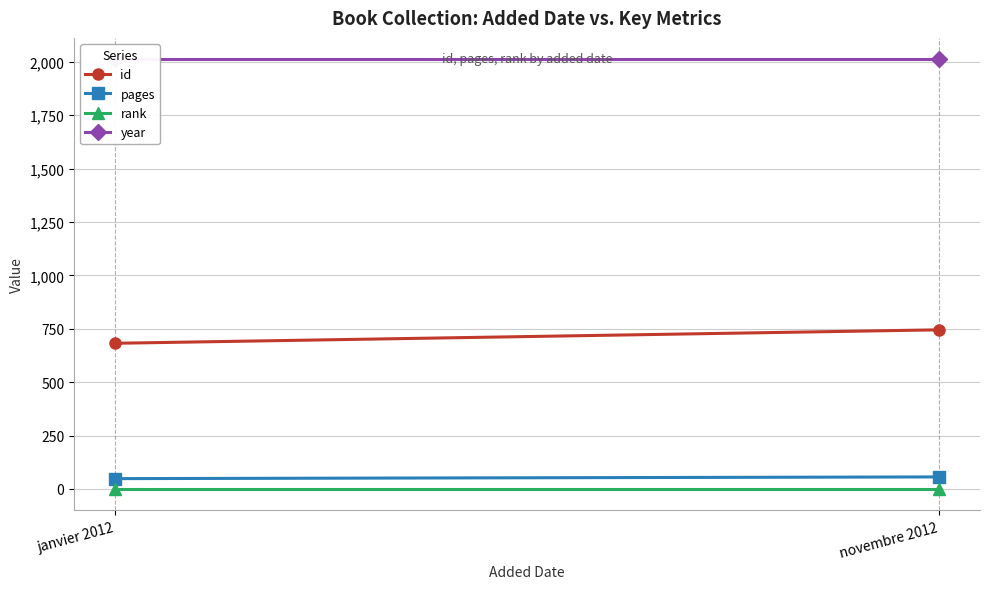

Which series has the widest spread of values?

id